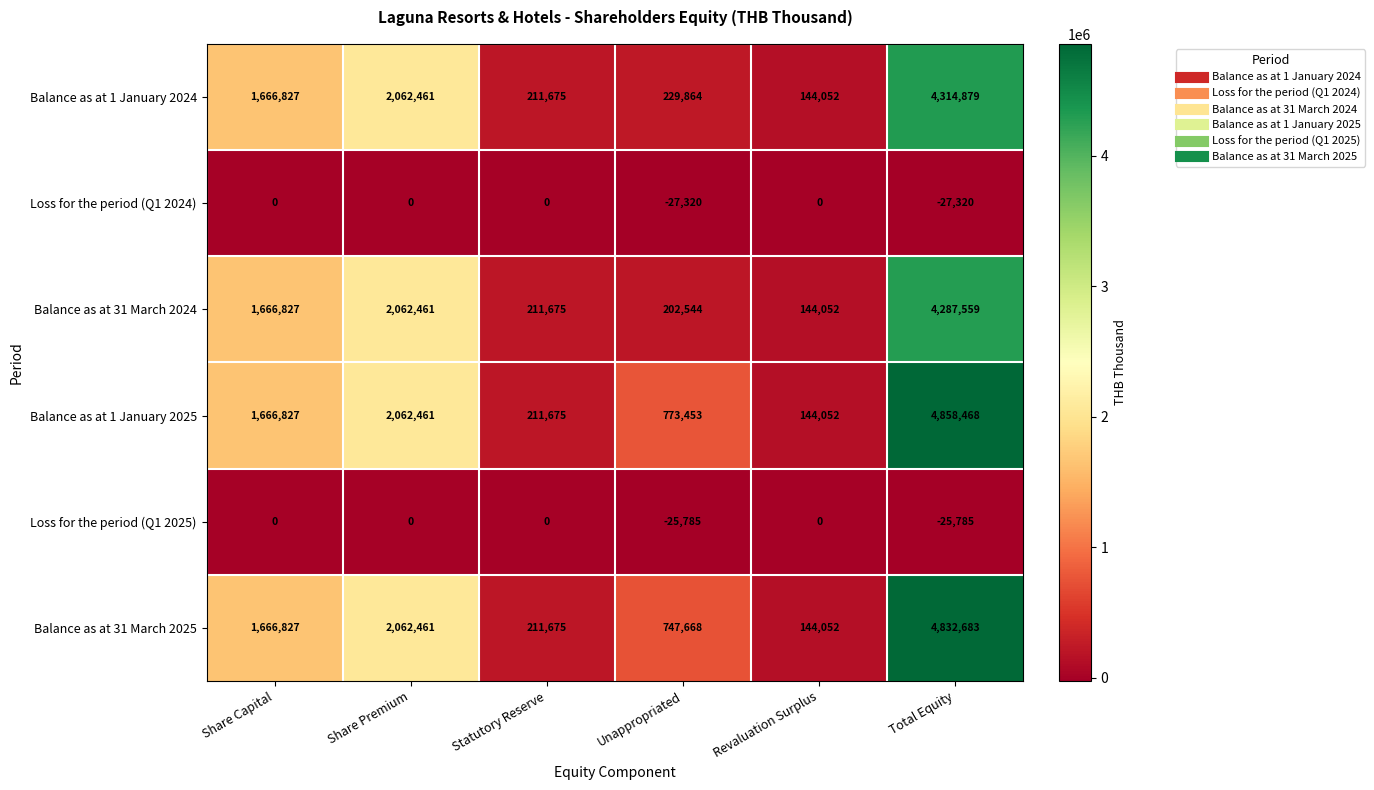

What is the difference between the second highest and minimum values in the Loss for the period (Q1 2024) series?

27320